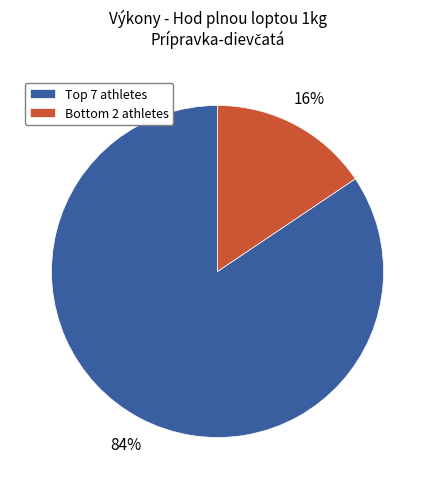

Which slice is the smallest?

Bottom 2 athletes